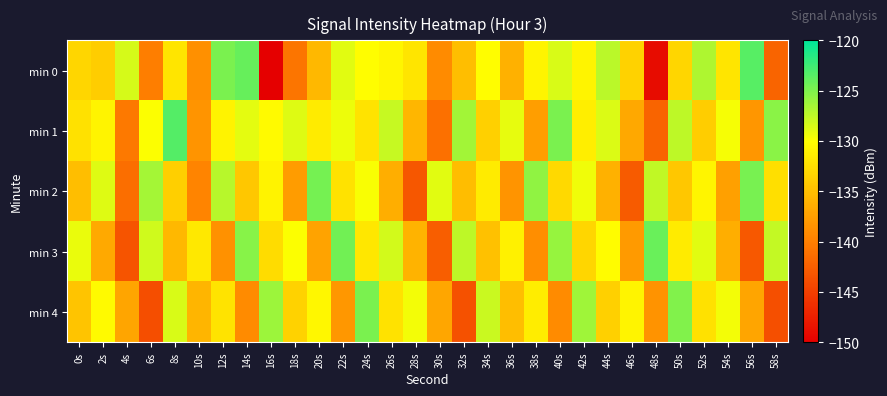

Which series has the largest range (max minus min)?

min 0